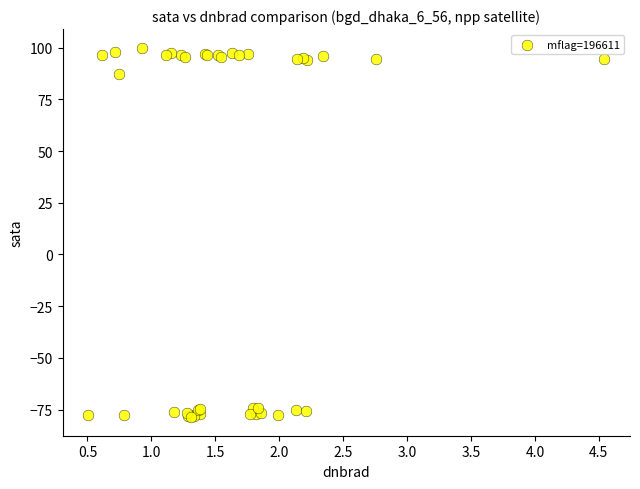

What Y value in the scatter plot is closest to 10?

87.2